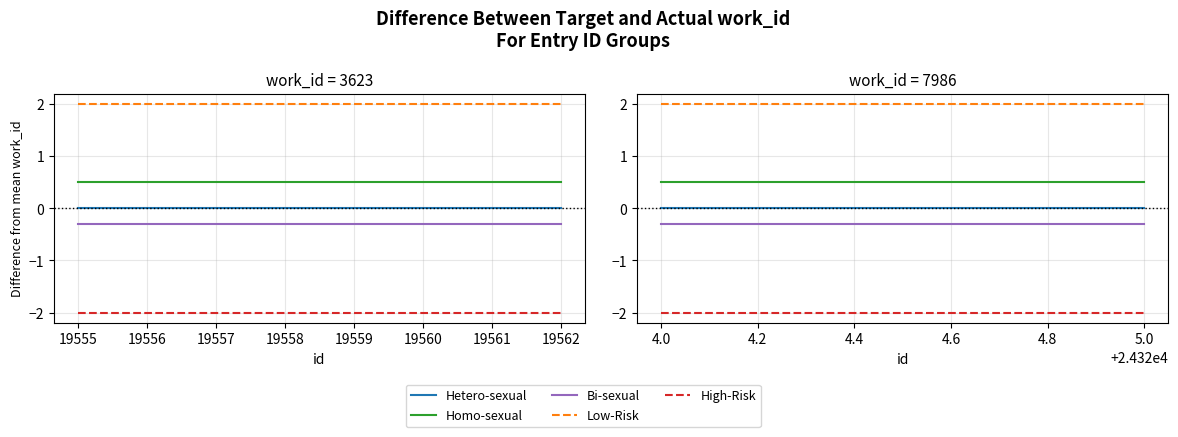

What are all the series names shown in the legend?

Hetero-sexual, Homo-sexual, Bi-sexual, Low-Risk, High-Risk